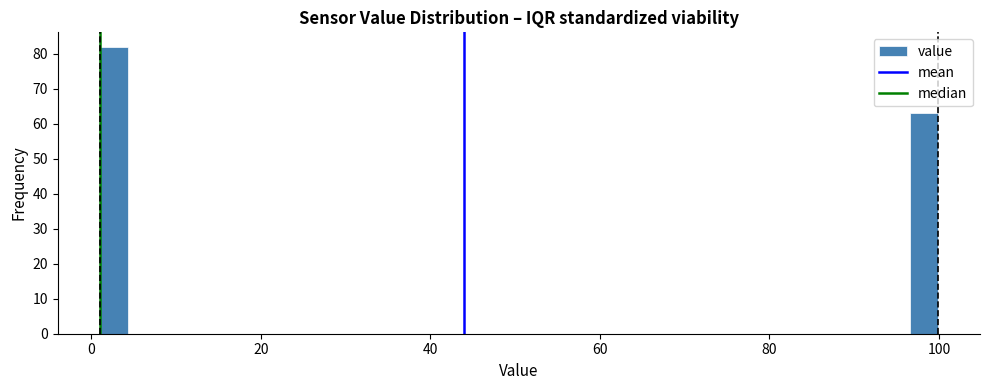

Read against the x-axis, roughly where is the centre of the tallest bar?

2